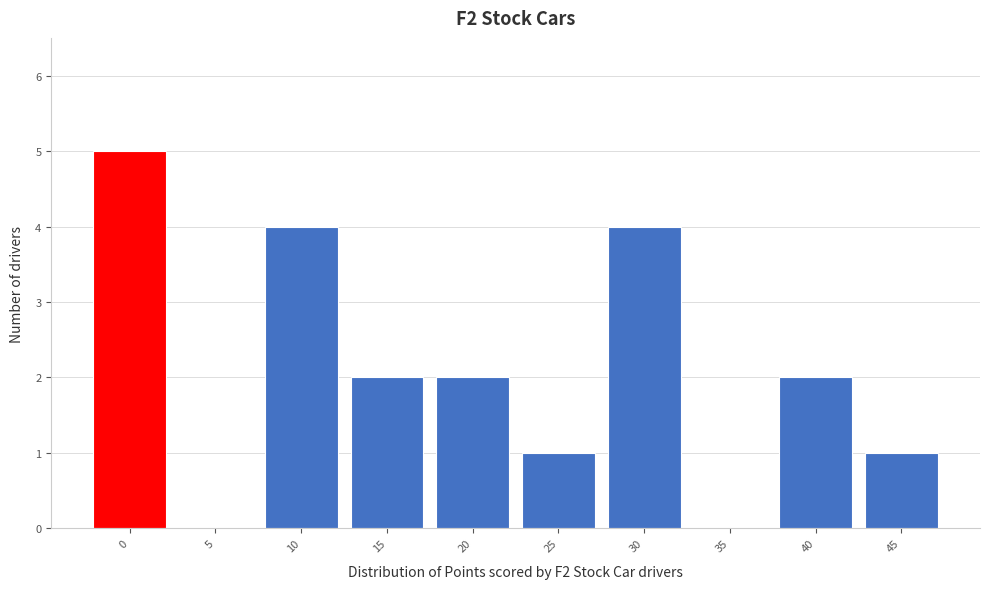

How tall is the bar that spans 17.5 to 22.5 on the x-axis? The values are not printed on the chart, so give them approximately, as read against the axis.

2